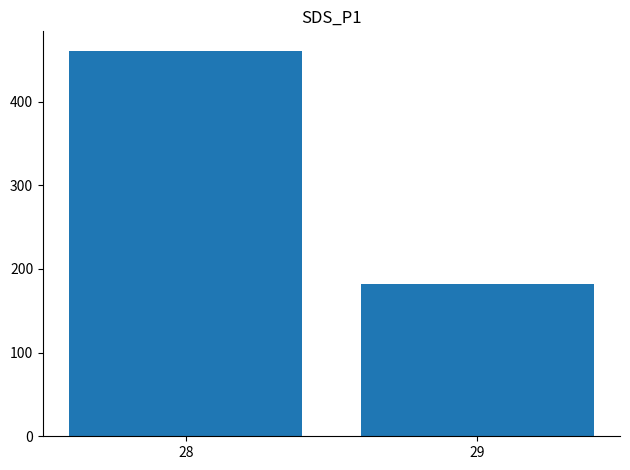

Where does the data first go above 460?

28